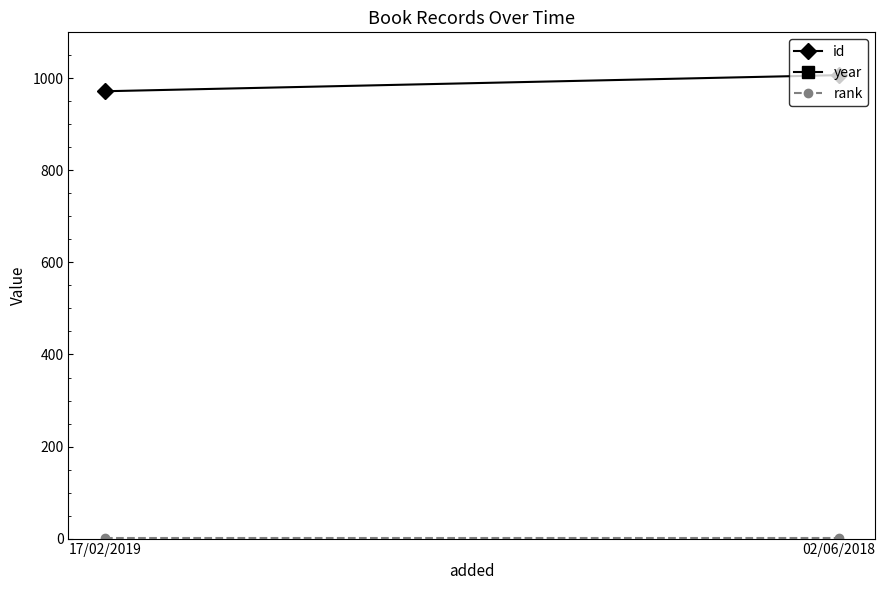

What are all the series names shown in the legend?

id, year, rank